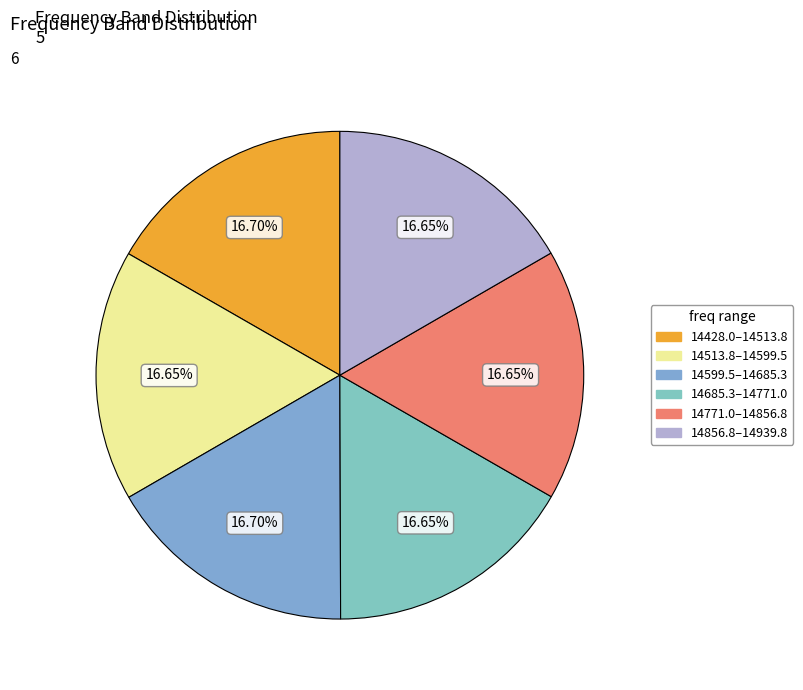

Count the number of slices in the pie.

6